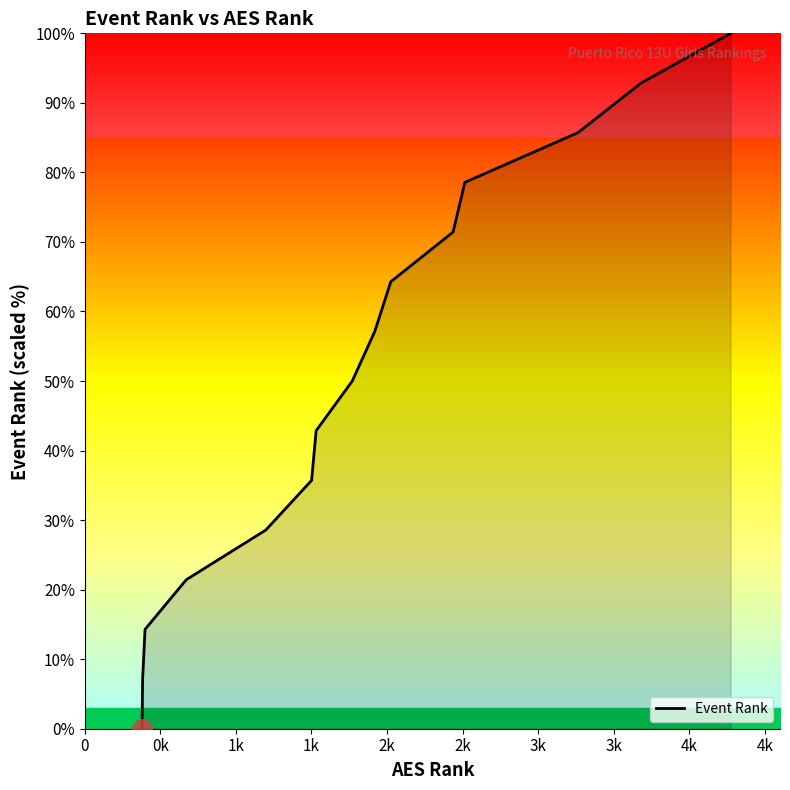

True or false: there are more than 0 points higher than both neighbors.

False